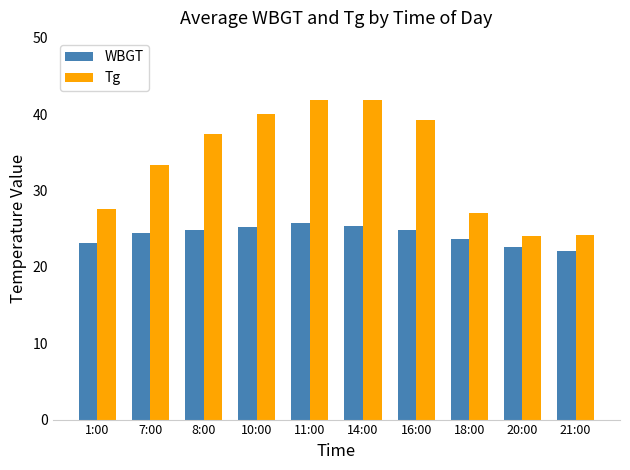

What is the maximum value for Tg?

41.9